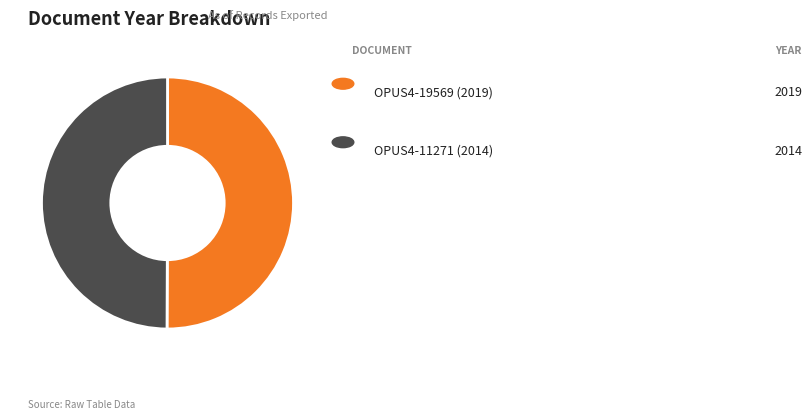

Rank the categories by value from lowest to highest.

OPUS4-11271 (2014), OPUS4-19569 (2019)